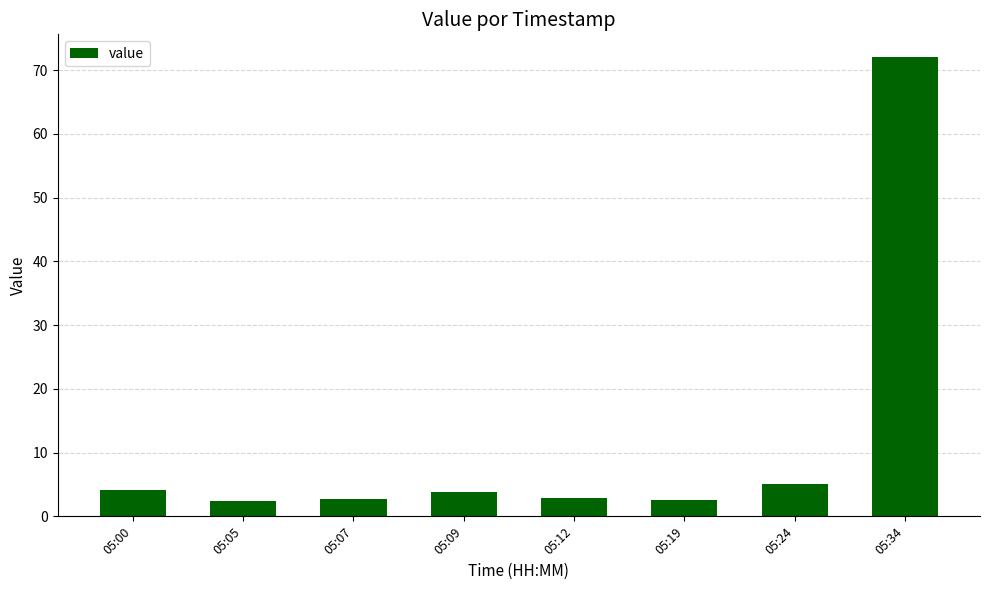

Is it true that the value at 05:00 is 7.3?

False